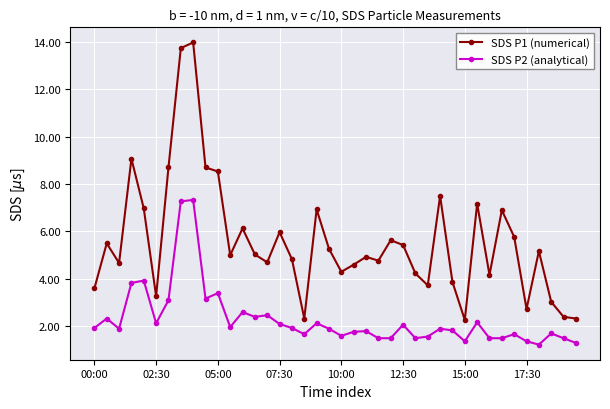

True or false: SDS P1 (numerical) and SDS P2 (analytical) intersect in this chart.

False